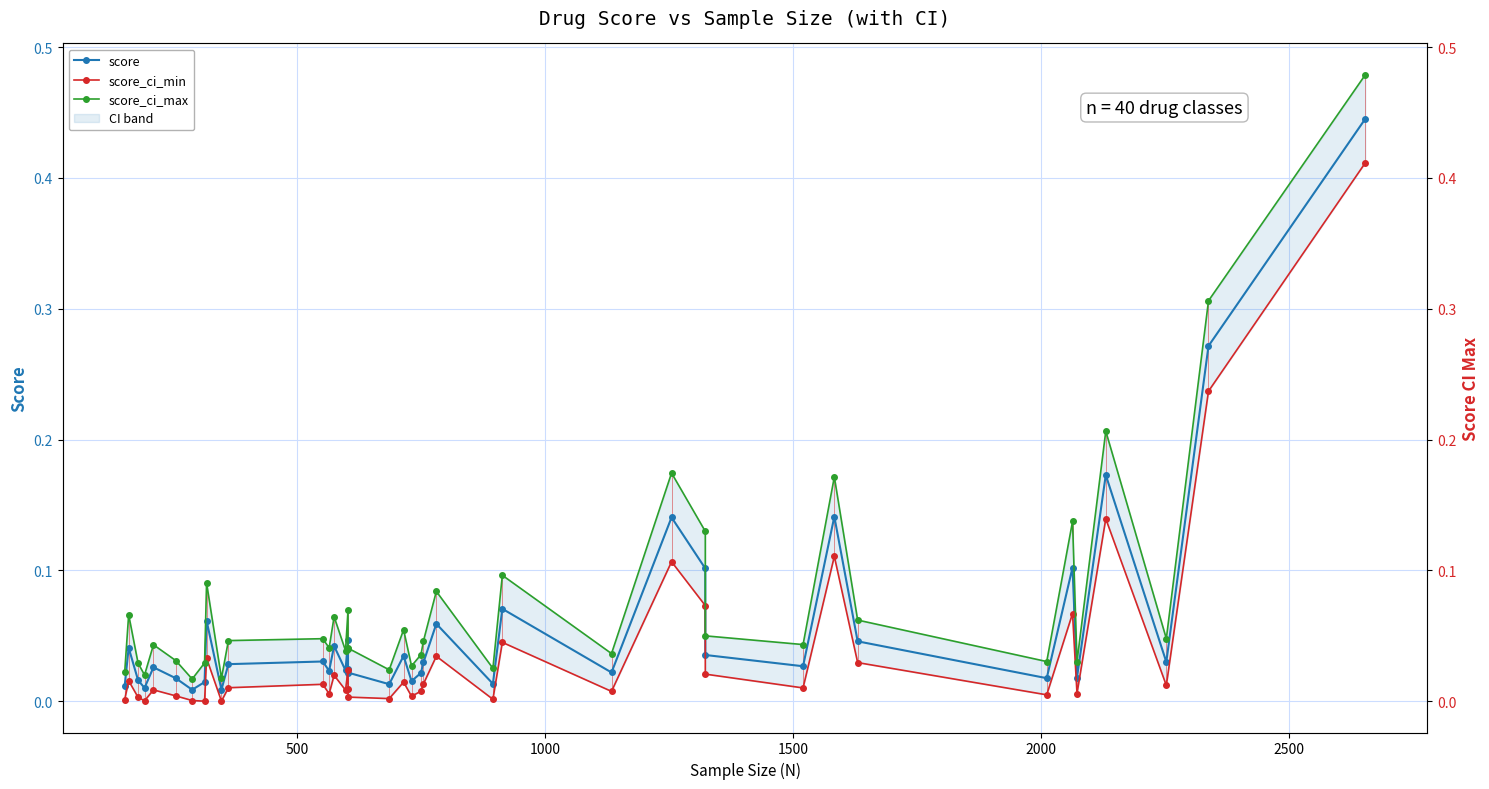

Reading left to right, what are all the values shown in this chart?

score: 0.0	0.0	0.0	0.0	0.0	0.0	0.0	0.0	0.1	0.0	0.0	0.0	0.0	0.0	0.0	0.0	0.0	0.0	0.0	0.0	0.0	0.0	0.0	0.1	0.0	0.1	0.0	0.1	0.1	0.0	0.0	0.1	0.0	0.0	0.1	0.0	0.2	0.0	0.3	0.4
score_ci_min: 0.0	0.0	0.0	0.0	0.0	0.0	0.0	-0.0	0.0	0.0	0.0	0.0	0.0	0.0	0.0	0.0	0.0	0.0	0.0	0.0	0.0	0.0	0.0	0.0	0.0	0.0	0.0	0.1	0.1	0.0	0.0	0.1	0.0	0.0	0.1	0.0	0.1	0.0	0.2	0.4
score_ci_max: 0.0	0.1	0.0	0.0	0.0	0.0	0.0	0.0	0.1	0.0	0.0	0.0	0.0	0.1	0.0	0.1	0.0	0.0	0.0	0.1	0.0	0.0	0.0	0.1	0.0	0.1	0.0	0.2	0.1	0.0	0.0	0.2	0.1	0.0	0.1	0.0	0.2	0.0	0.3	0.5